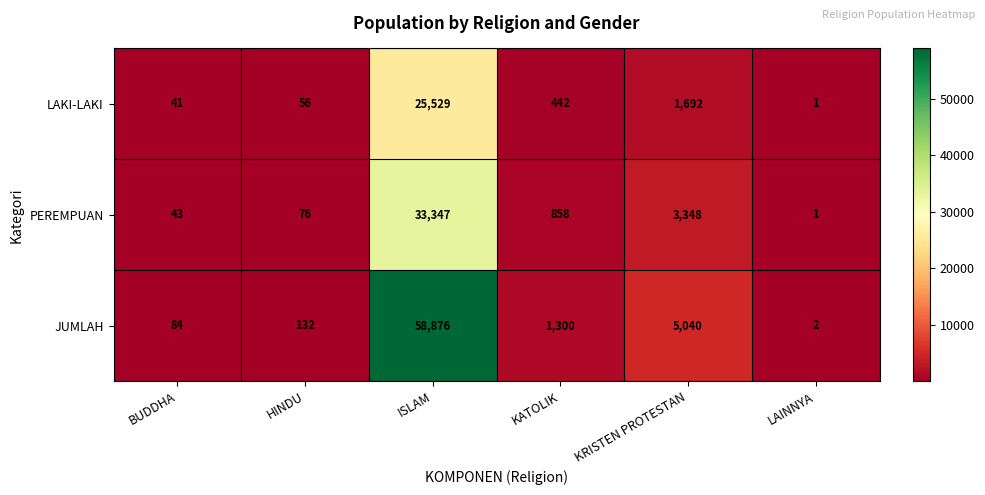

How many categories are shown in the chart?

6